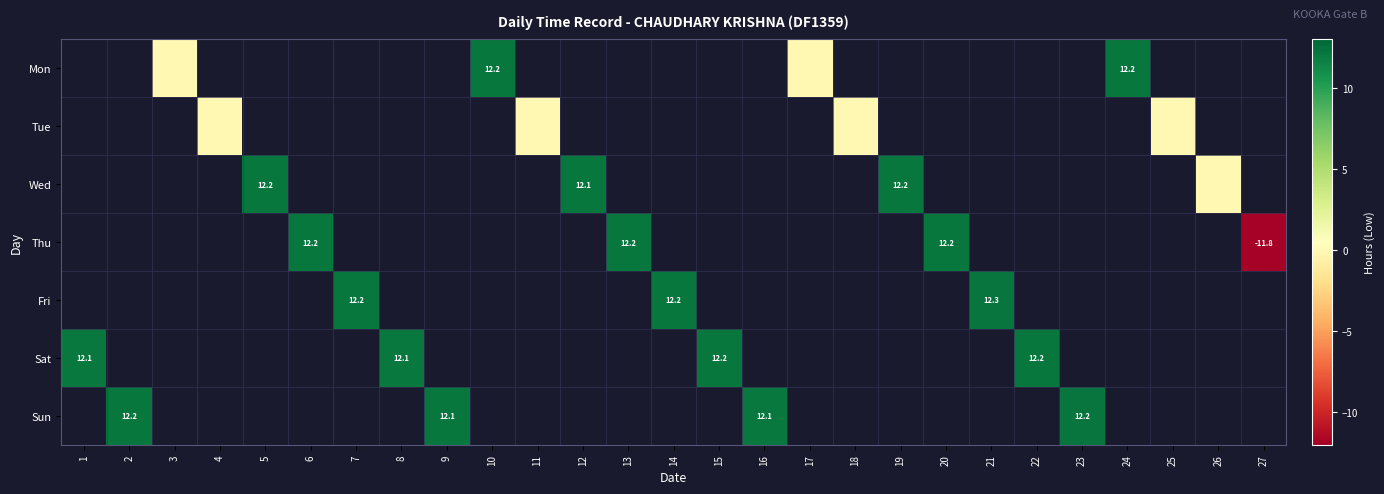

Which category has the highest value across all series?

21